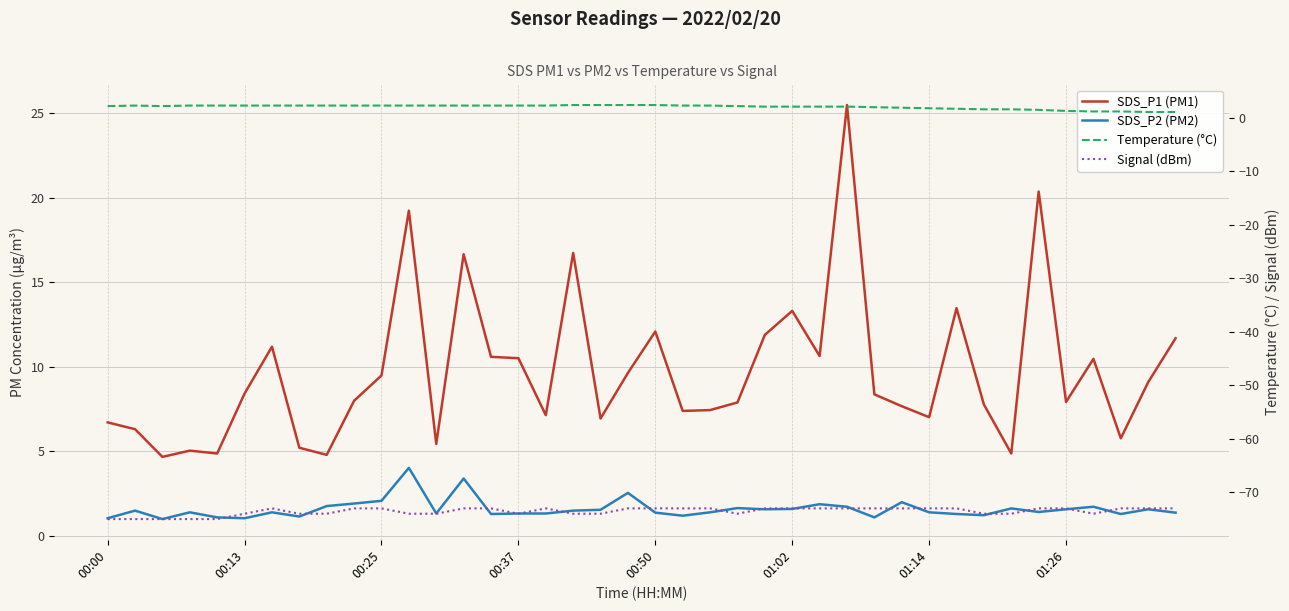

Which series has the largest total across all categories?

SDS_P1 (PM1)